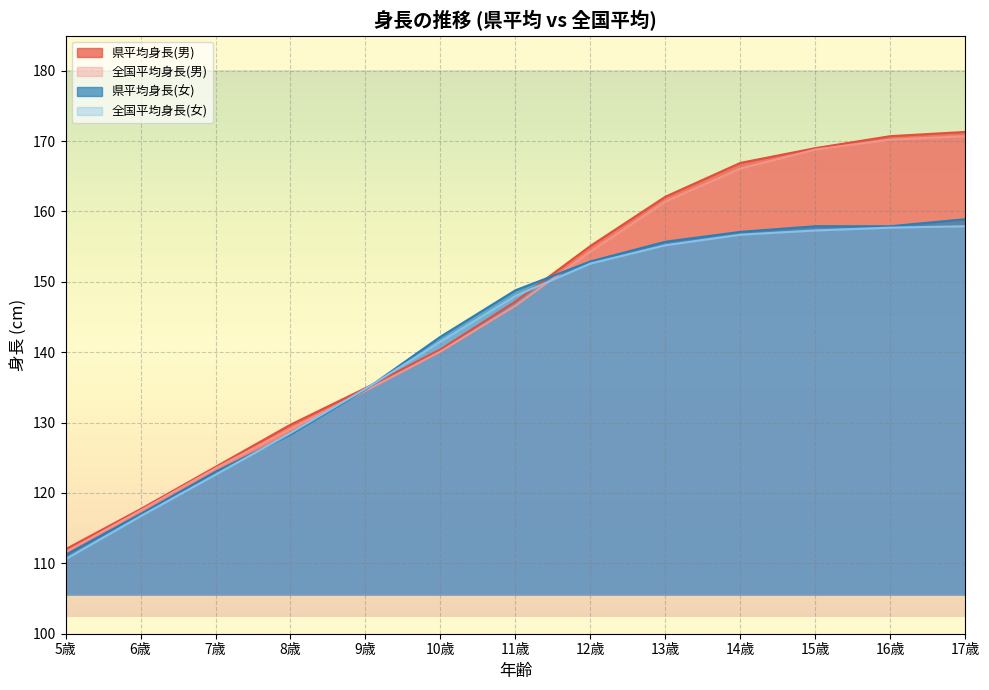

What is the value of the 全国平均身長(男) point at the 2nd from the left?

117.5